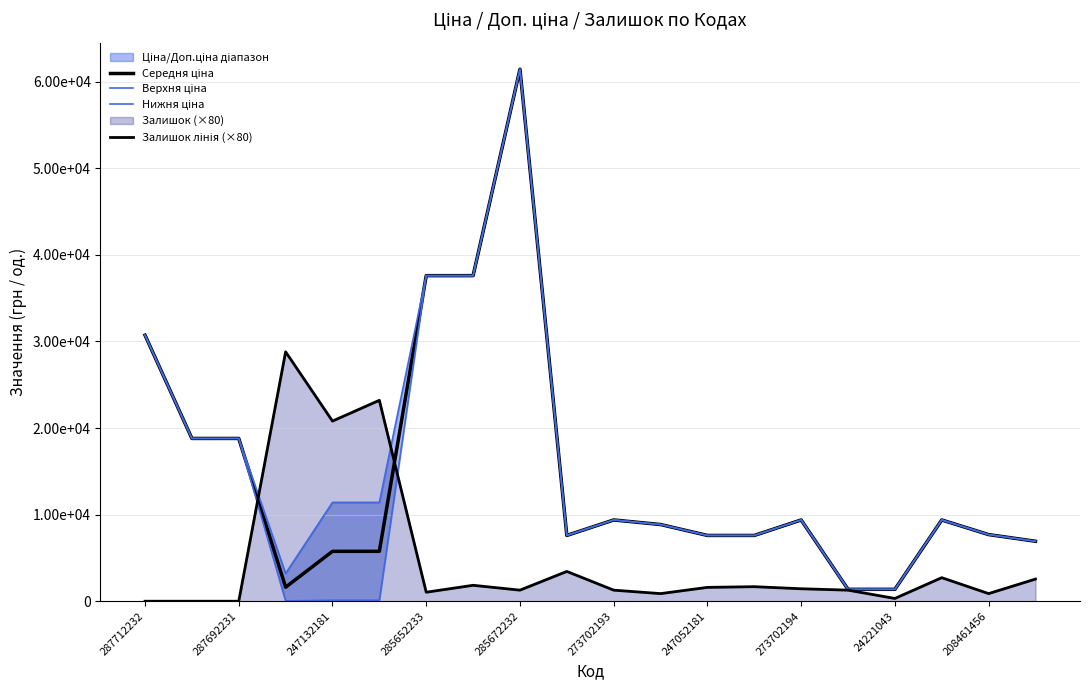

How many interior local valleys does the Верхня ціна series have?

2